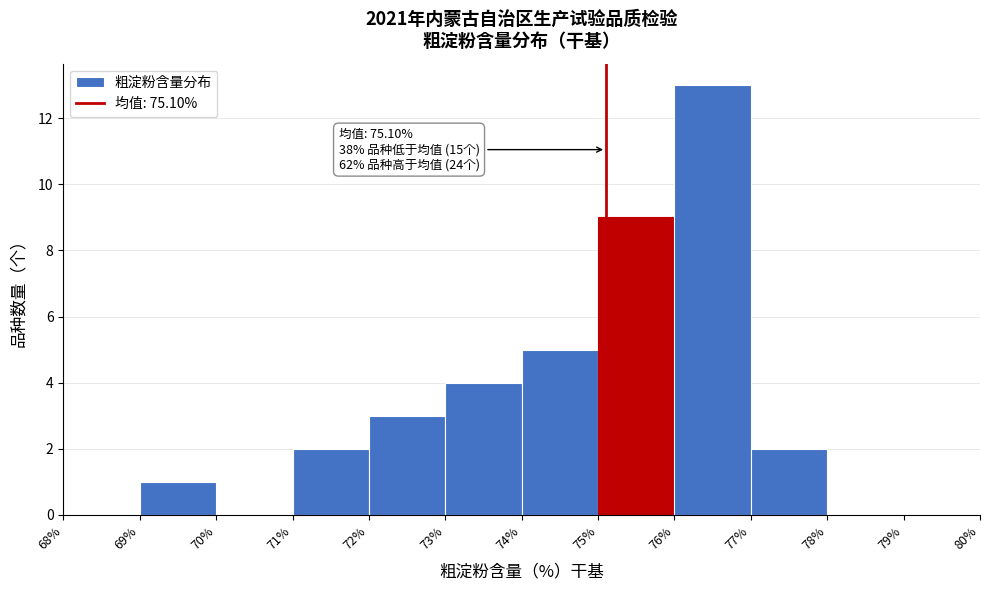

Over which range of the x-axis is the bar tallest?

76% to 77%